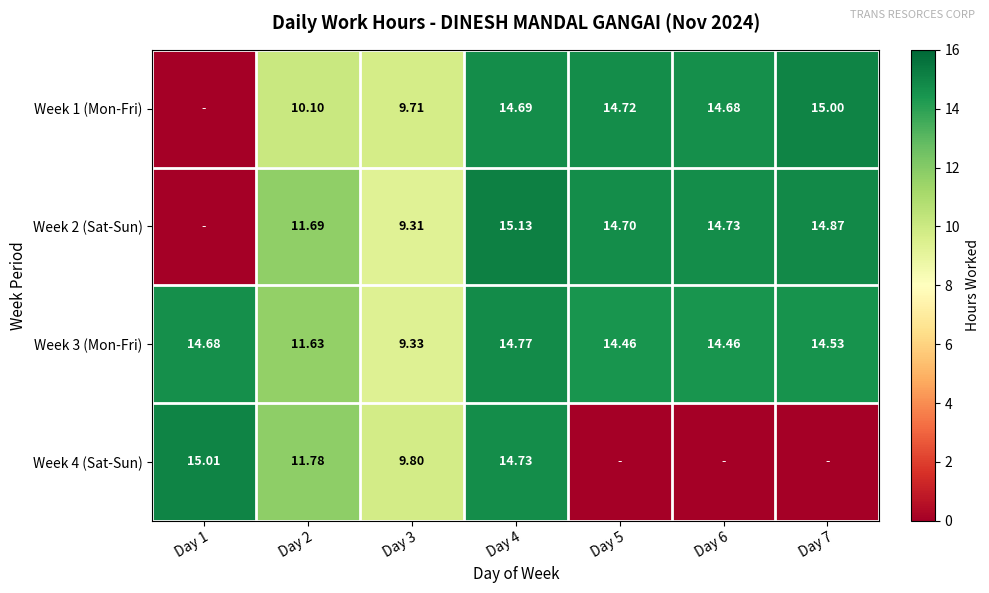

What is the difference between the Week 1 (Mon-Fri) values at Day 7 and Day 6?

0.3